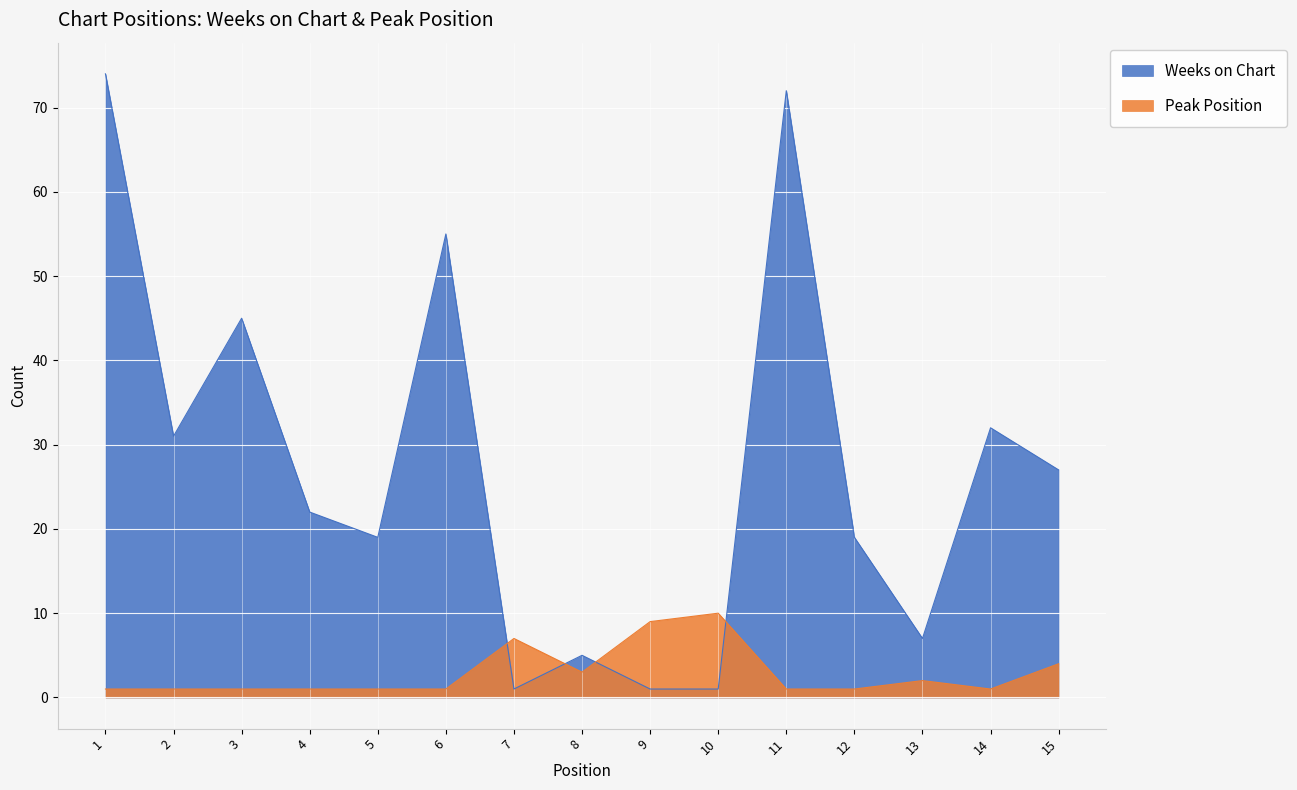

What is the difference between the Weeks on Chart values at 4 and 14?

10